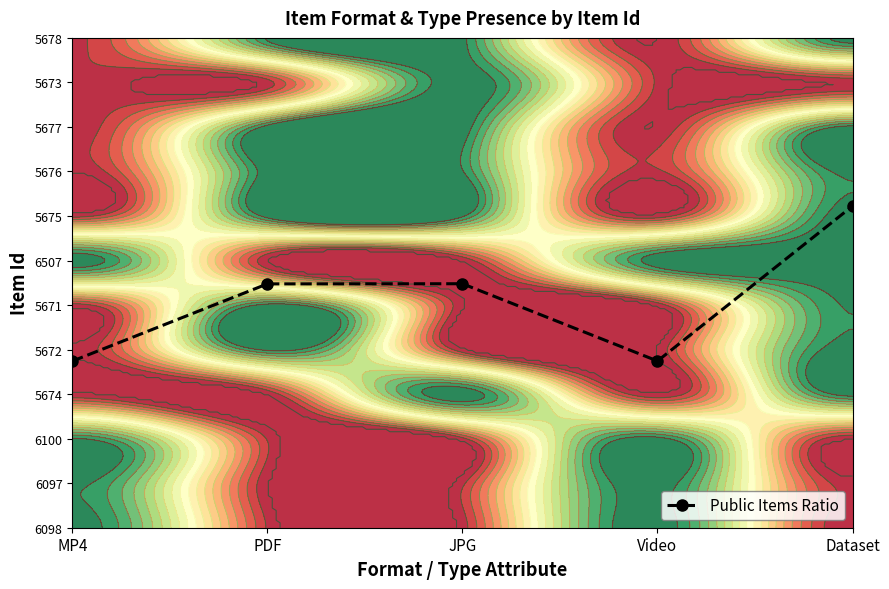

Reading left to right, list all the values displayed in this chart.

MP4=3.7	PDF=5.5	JPG=5.5	Video=3.7	Dataset=7.2